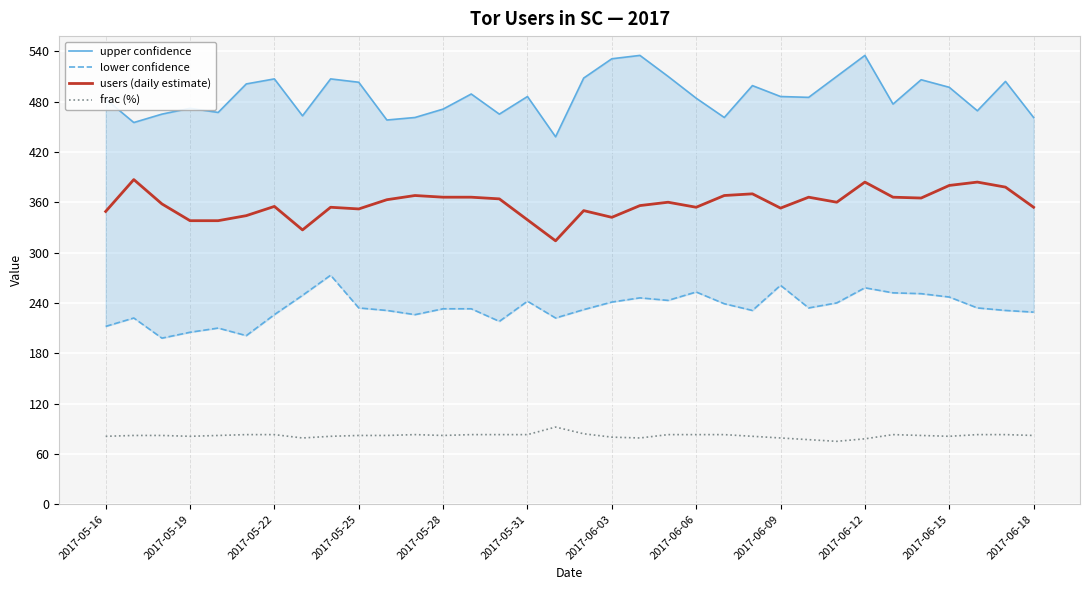

True or false: users (daily estimate) and upper confidence intersect in this chart.

False